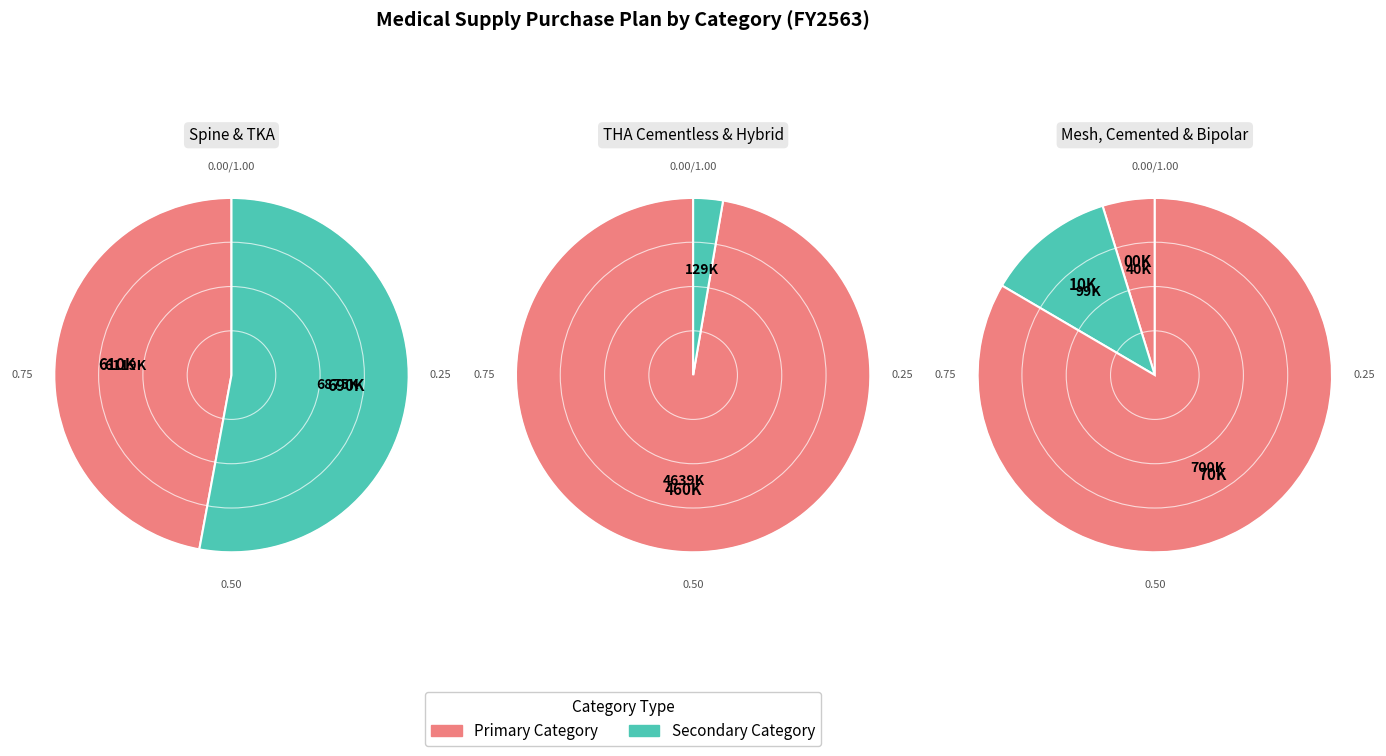

What portion of the pie excludes 1?

99.8%